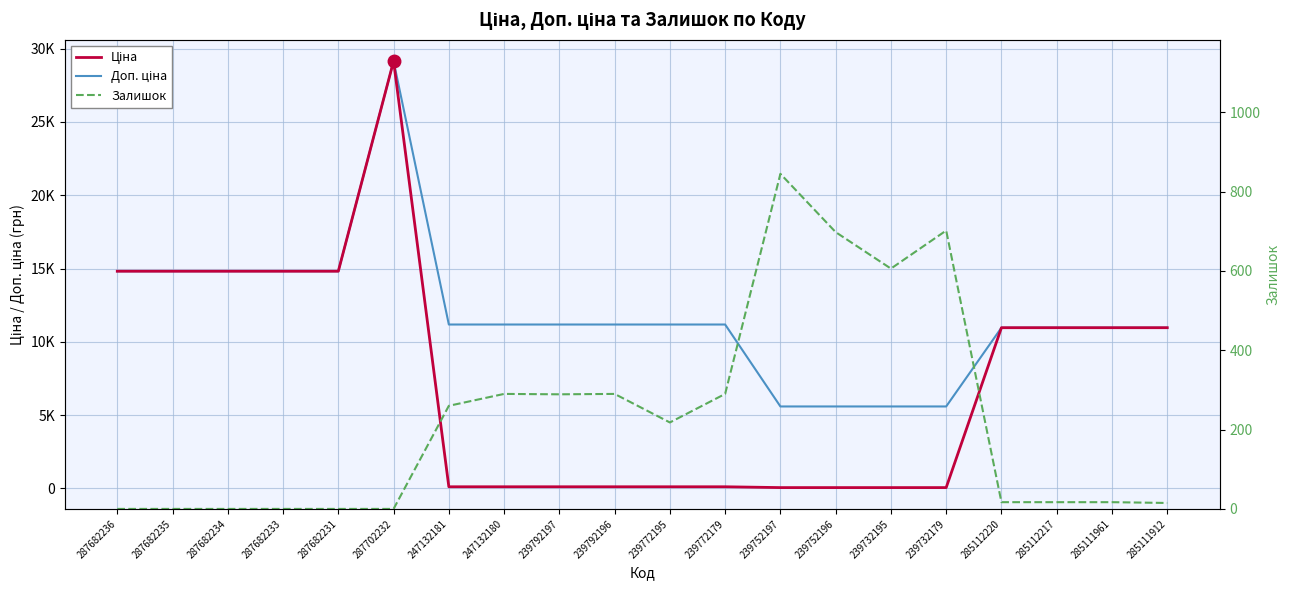

Reading left to right, what are all the values shown in this chart?

Ціна: 14817.6	14817.6	14817.6	14817.6	14817.6	29152.3	111.8	111.8	111.8	111.8	111.8	111.8	55.9	55.9	55.9	55.9	10964.4	10964.4	10964.4	10964.4
Доп. ціна: 14817.6	14817.6	14817.6	14817.6	14817.6	29152.3	11182.0	11182.0	11182.0	11182.0	11182.0	11182.0	5591.0	5591.0	5591.0	5591.0	10964.4	10964.4	10964.4	10964.4
Залишок: 0.0	0.0	0.0	0.0	0.0	0.0	260.0	290.0	289.0	290.0	218.0	290.0	845.0	698.0	606.0	702.0	17.0	17.0	17.0	15.0